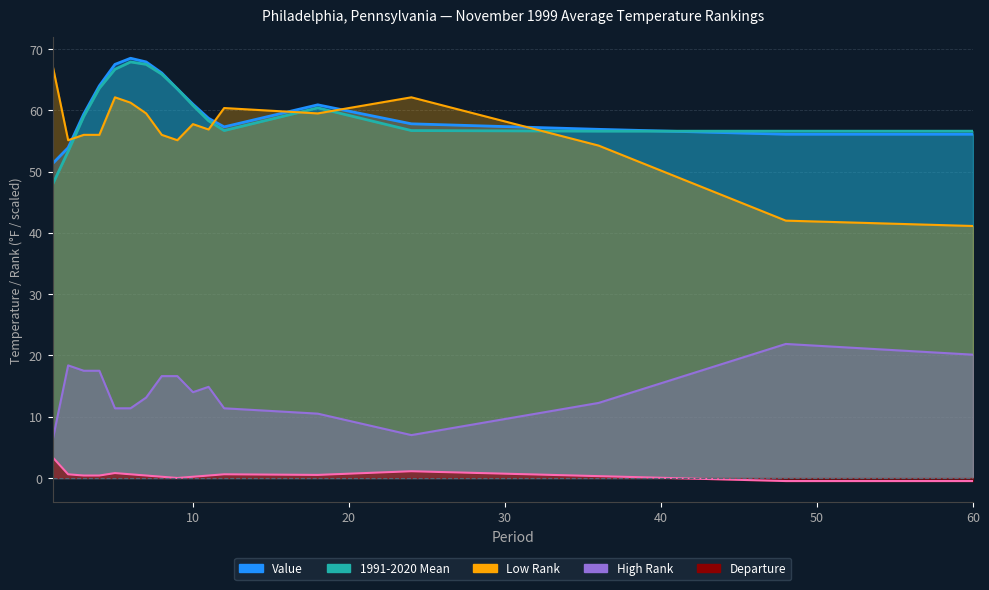

Does the chart display data point markers on the line(s)?

No